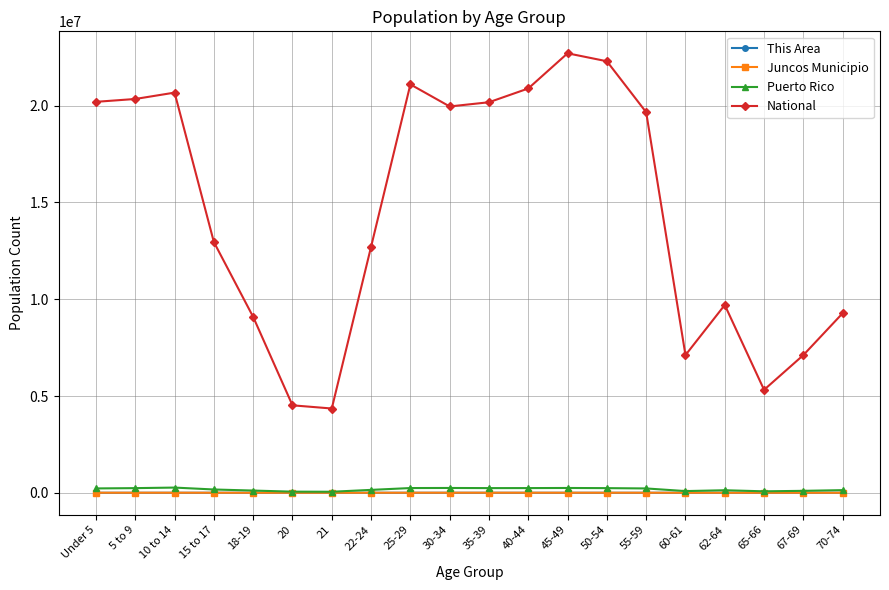

True or false: National and This Area intersect in this chart.

False